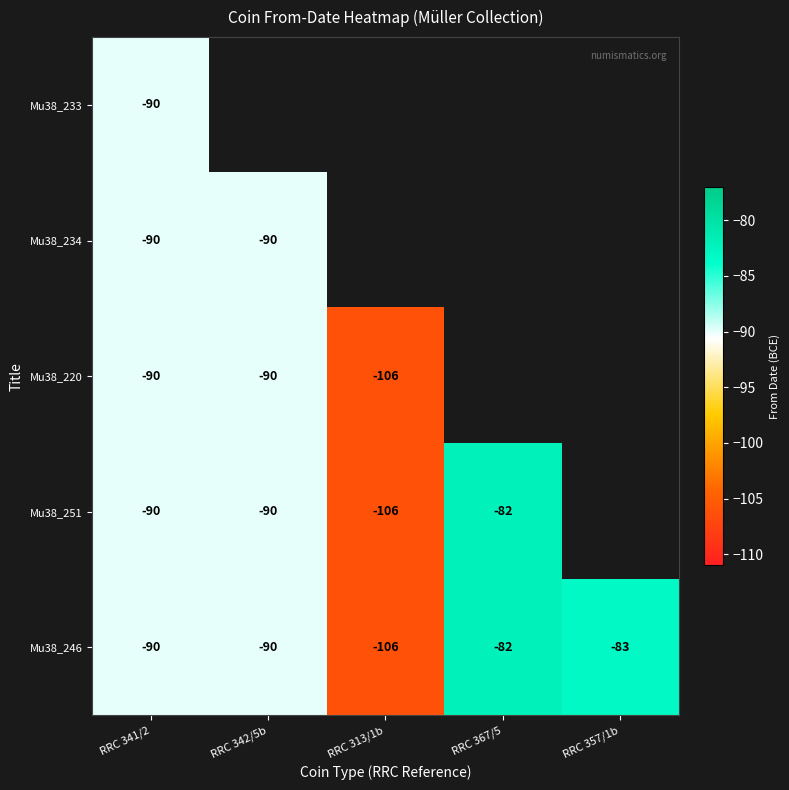

What is the sum of all Mu38_246 values?

-451